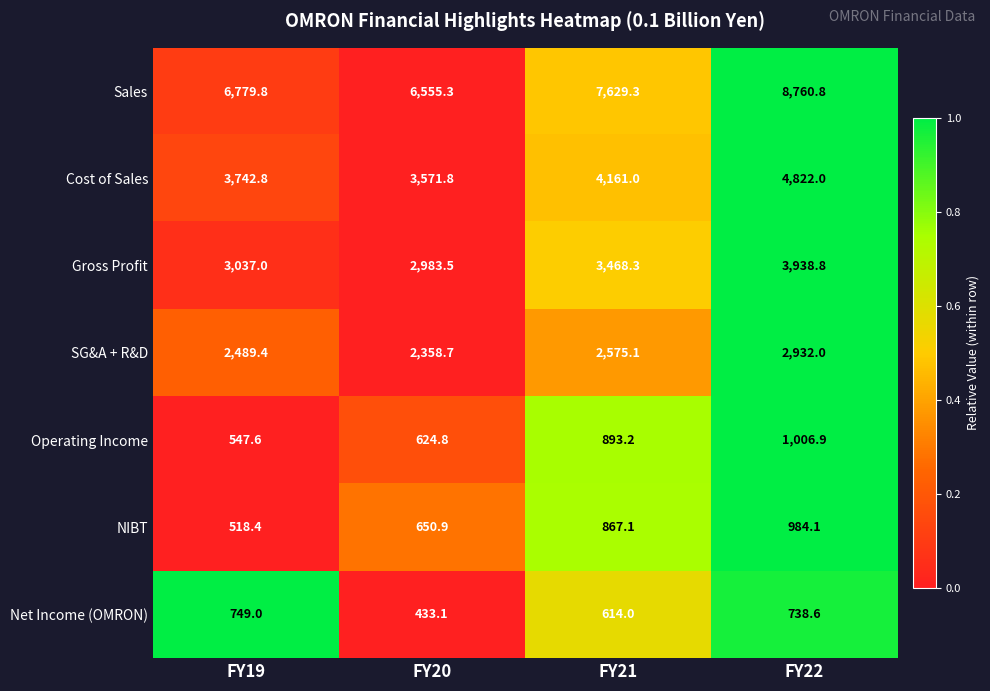

What is the total value across all series at FY22?

23183.2